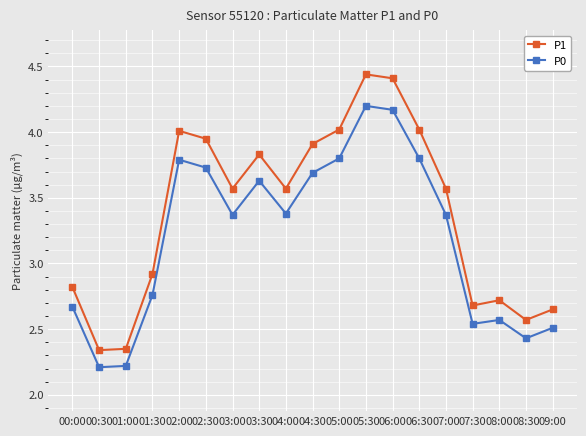

How many lines are shown in the chart?

2